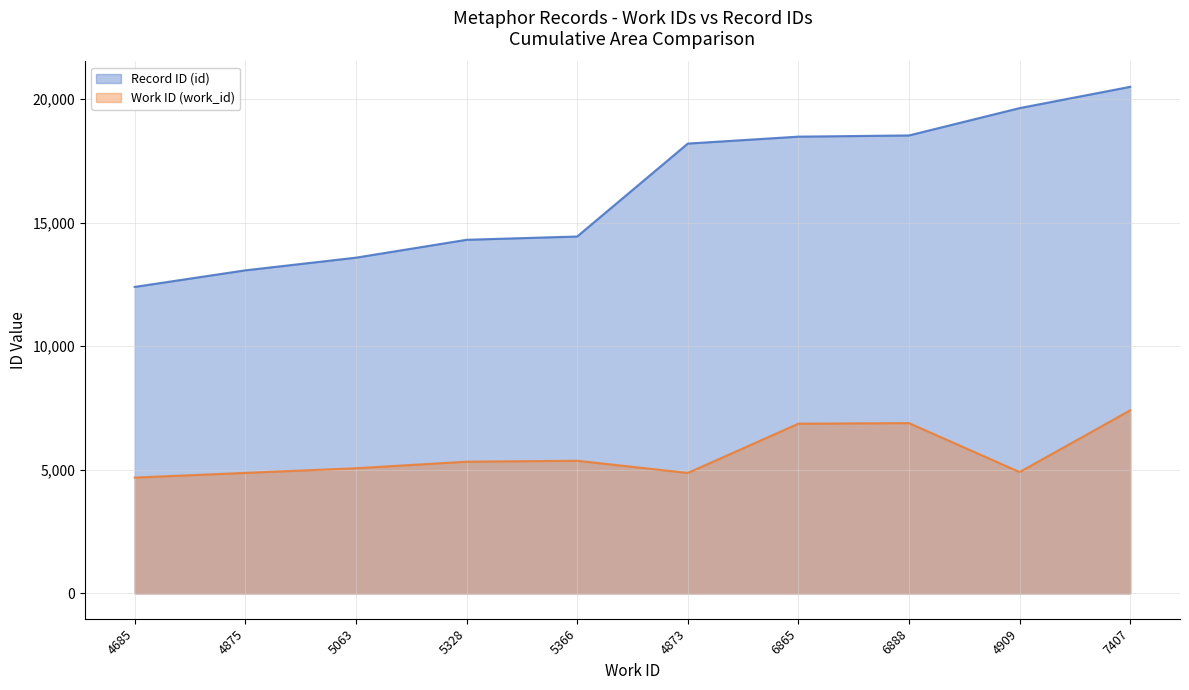

Is it true that Record ID (id) equals 18524 at 6888?

True